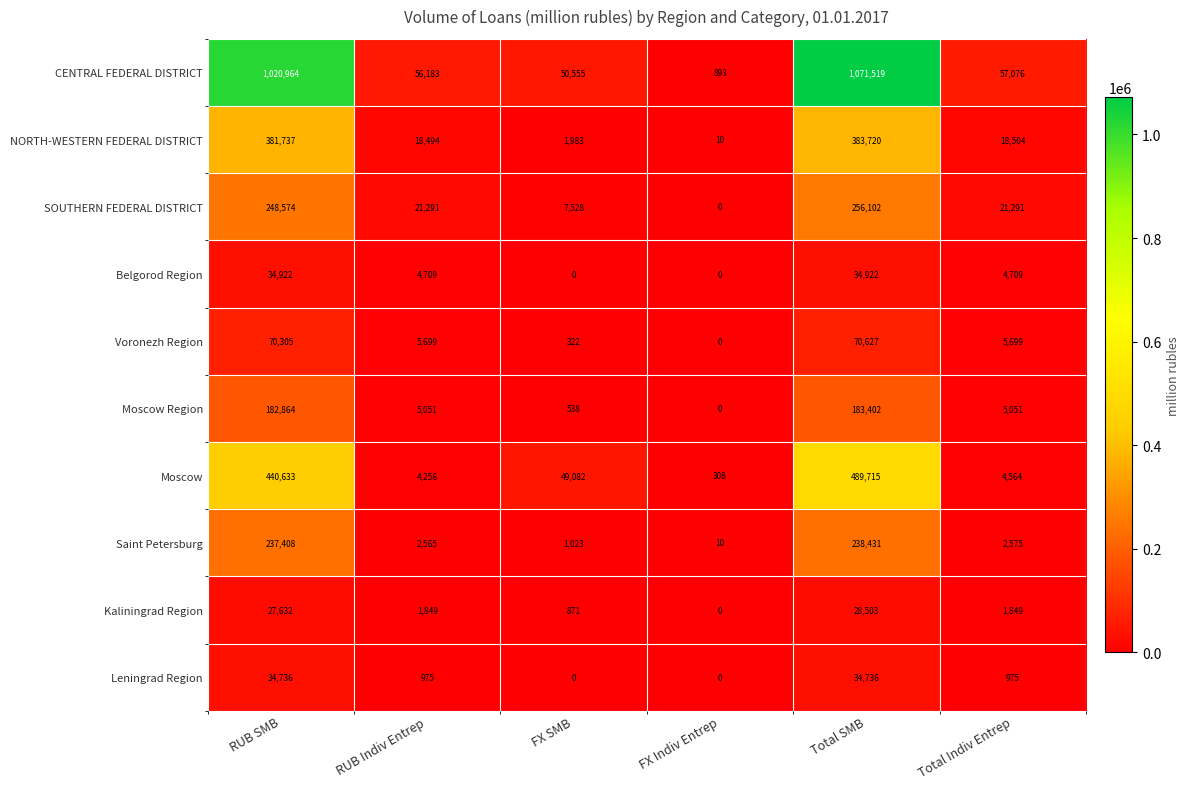

At which label is CENTRAL FEDERAL DISTRICT closest to 536206?

Total Indiv Entrep